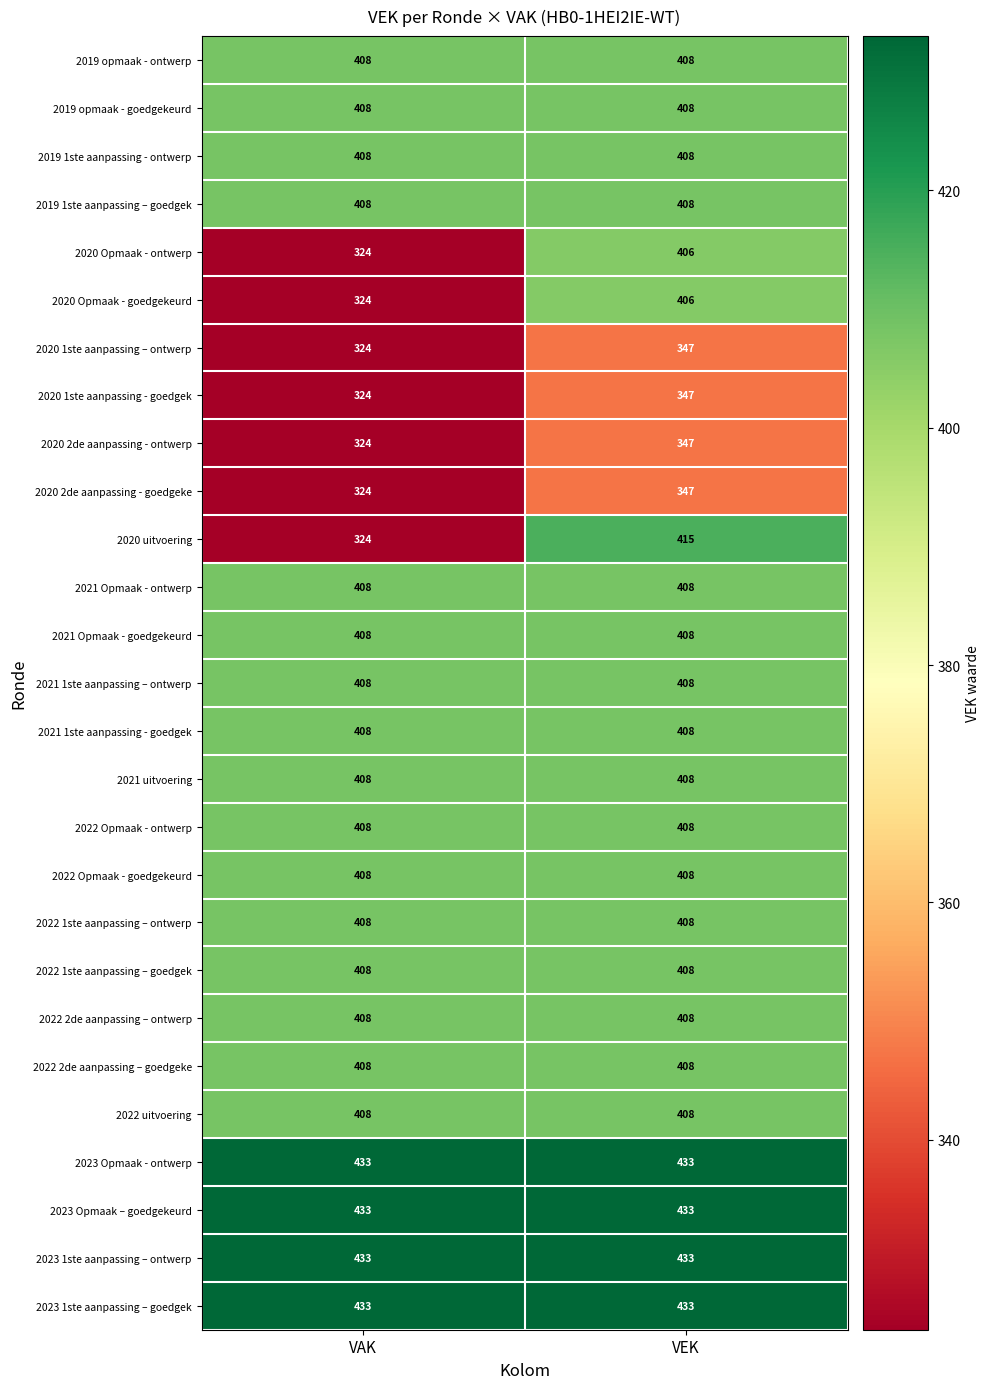

What is the sum of all 2021 Opmaak - ontwerp values?

816